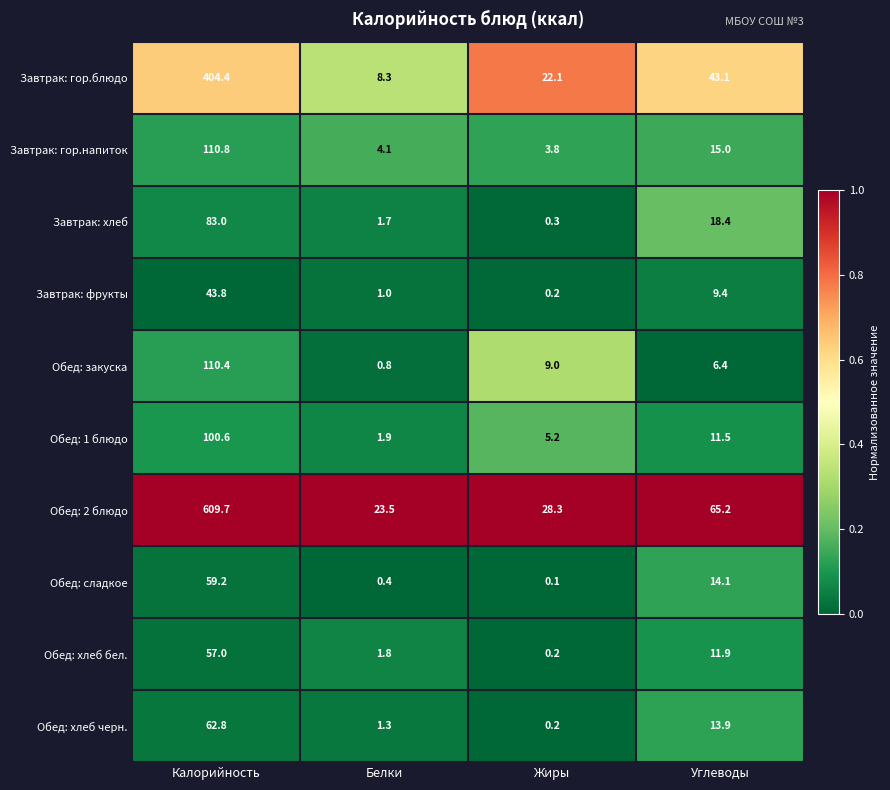

What is the greatest value displayed?

609.7